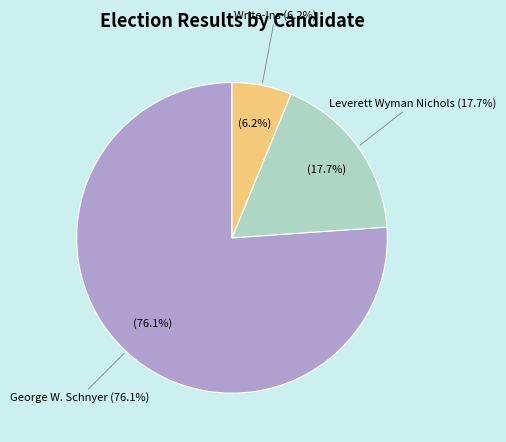

Does any single category account for the majority?

Yes